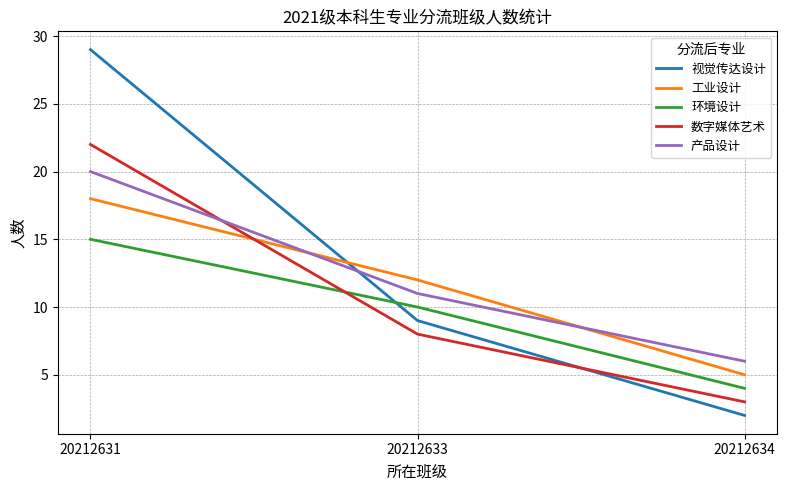

What is the maximum value shown in the chart?

29